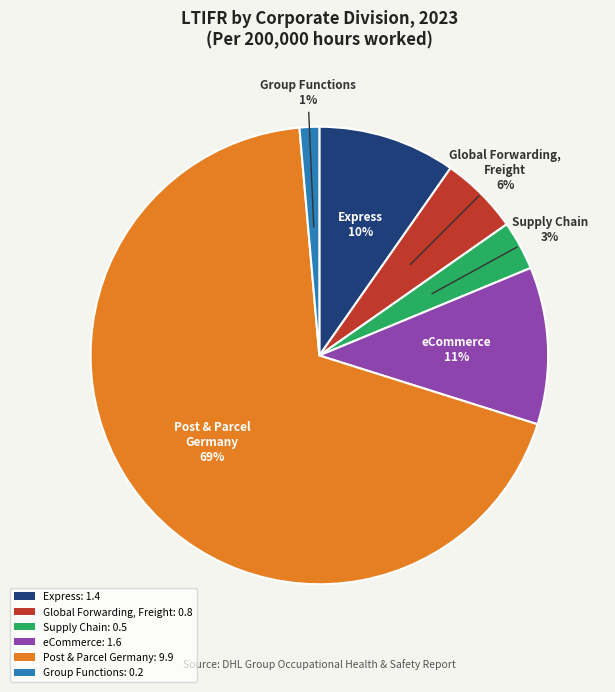

Combined, do Group Functions: 0.2 and Global Forwarding, Freight: 0.8 account for over 50%?

No